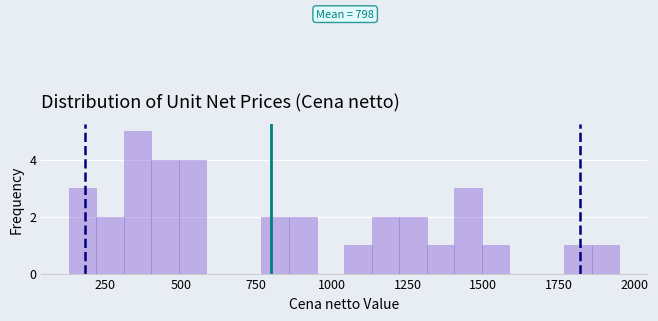

Read against the x-axis, roughly where is the centre of the tallest bar?

350